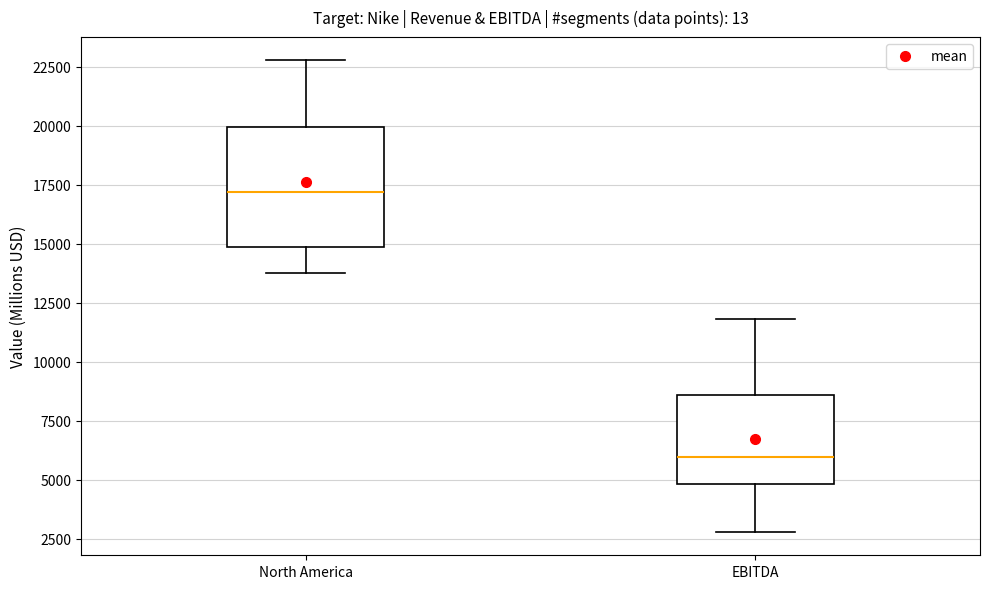

Which box is the tallest, from its lower edge to its upper edge?

North America